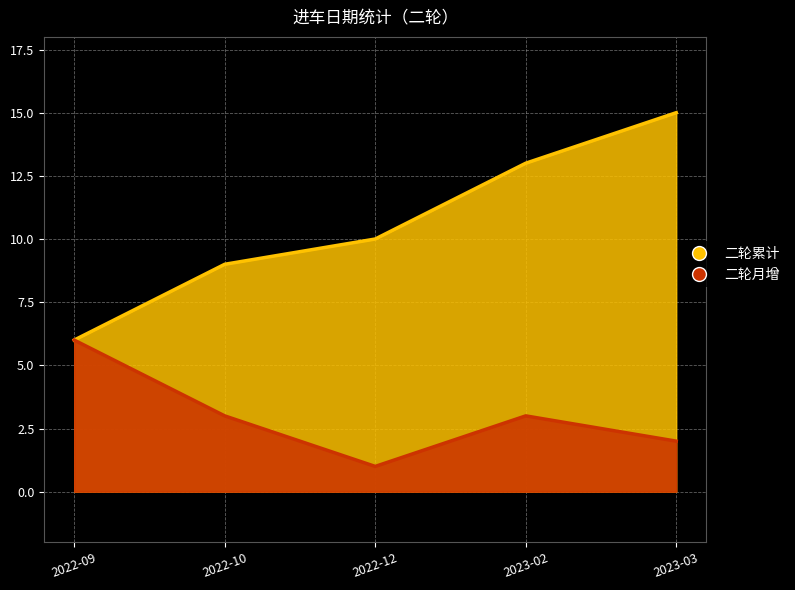

Where is the first local minimum for 二轮月增?

2022-12